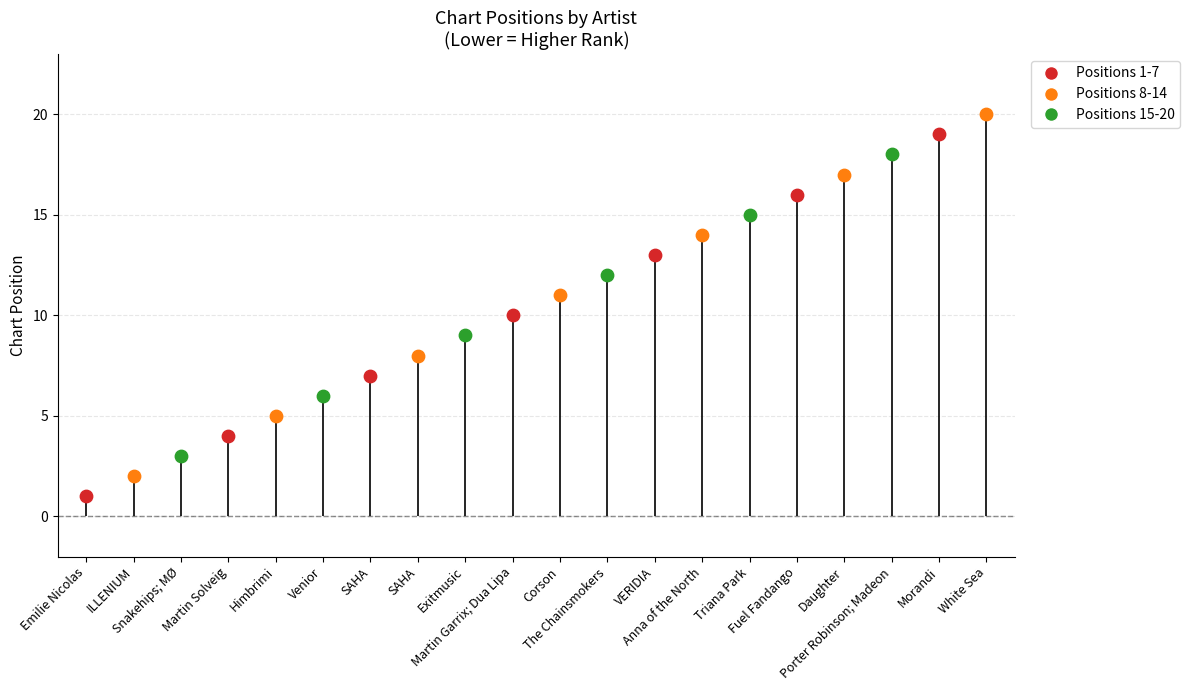

What is the change in value from Exitmusic to White Sea?

+11